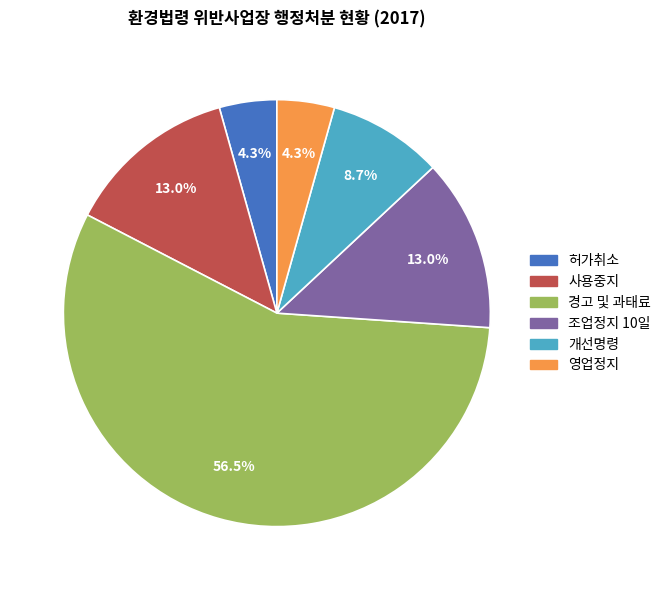

What is the total percentage of 영업정지 and 경고 및 과태료?

60.9%